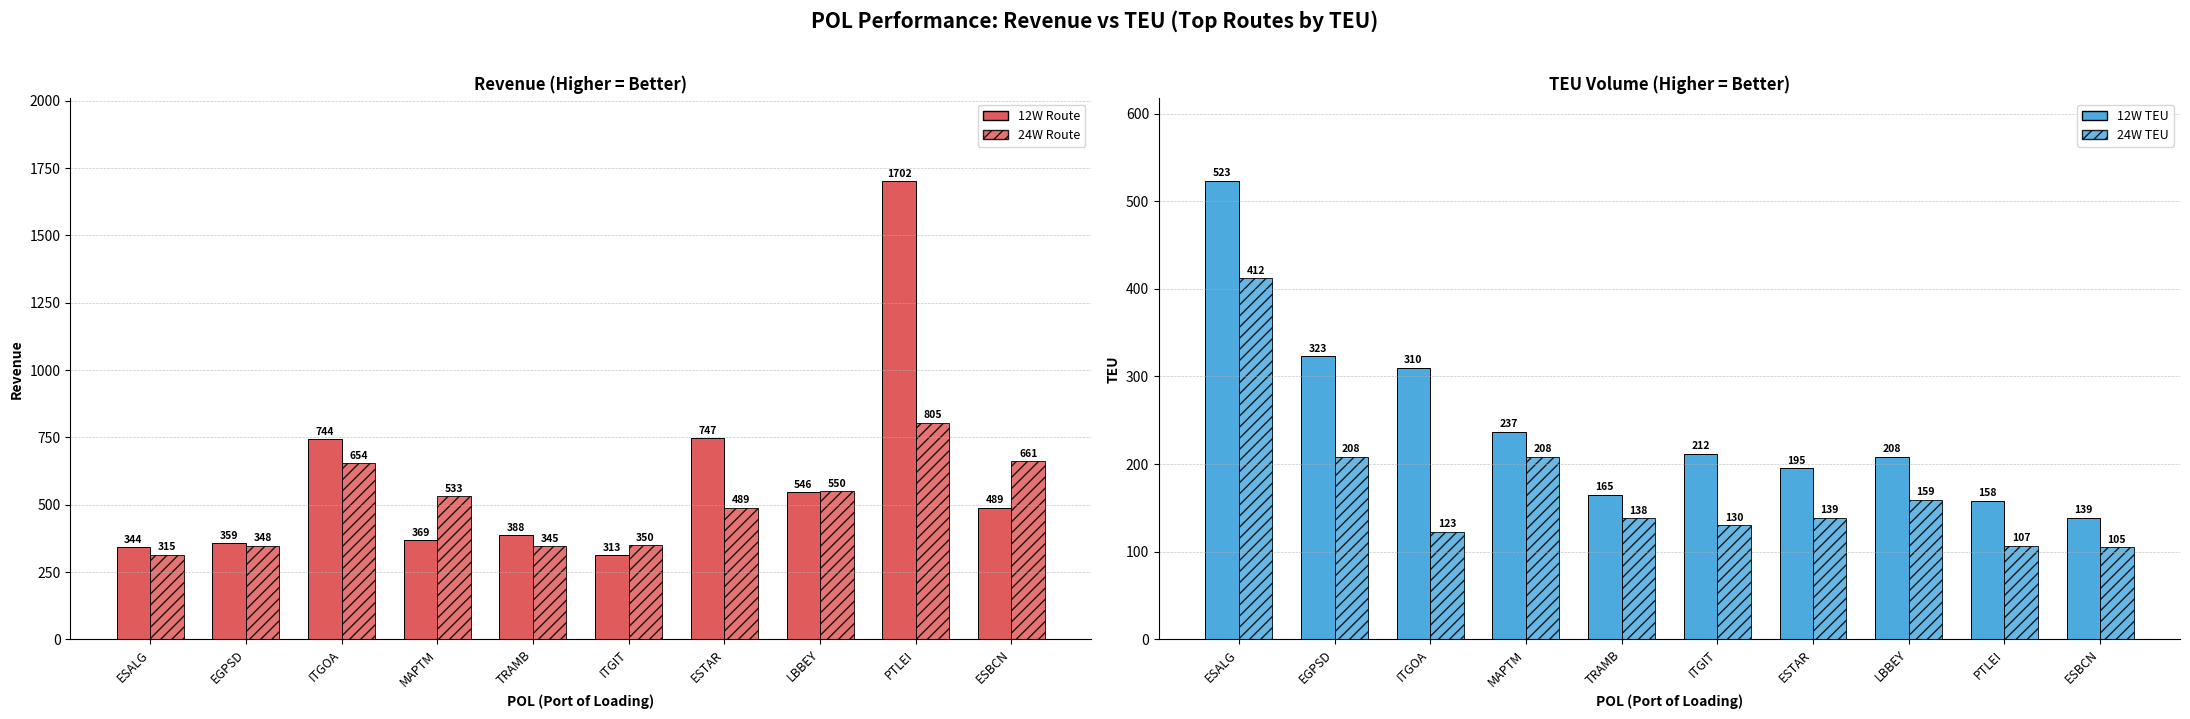

Between EGPSD and PTLEI, which series saw the biggest shift?

12W Route